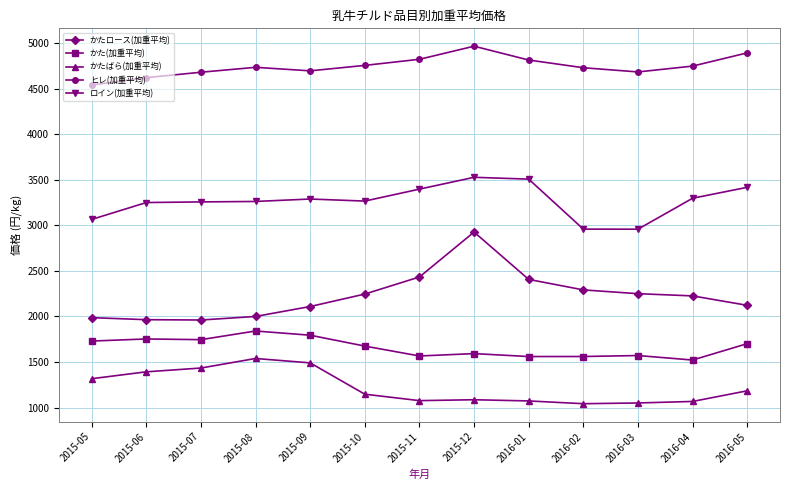

Read the かたばら(加重平均) value at 2016-05.

1183.8